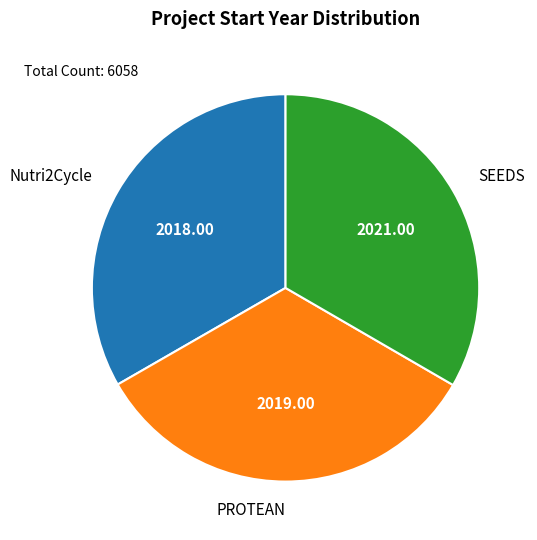

Is the sum of PROTEAN and SEEDS greater than half?

Yes